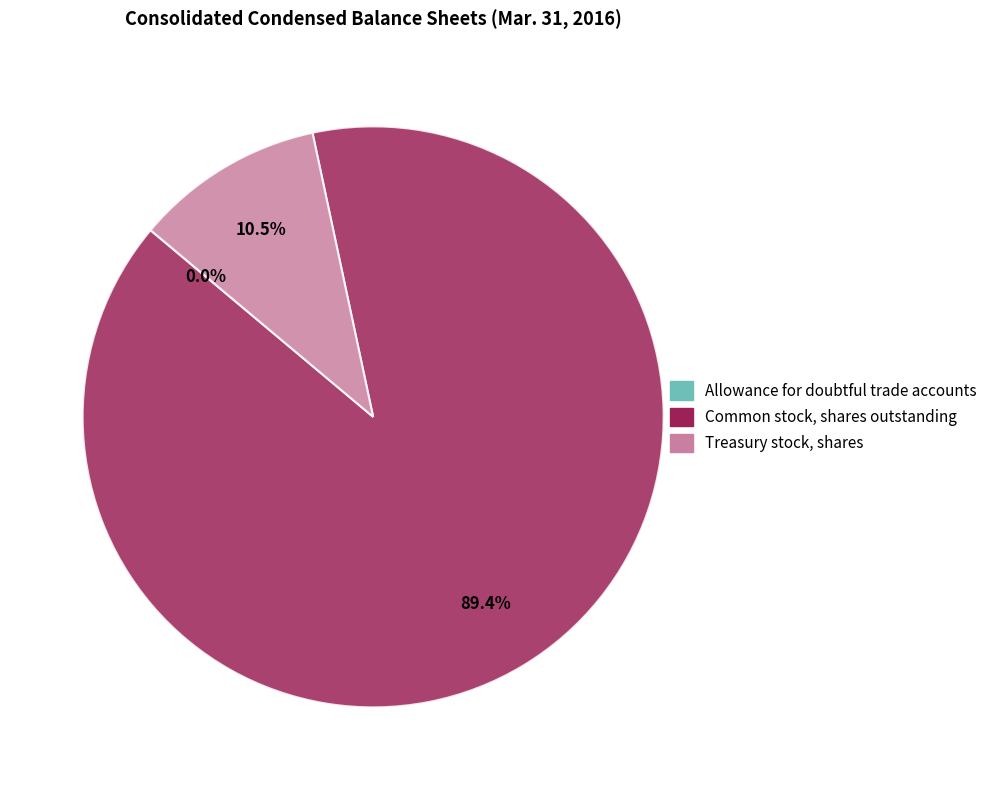

What percentage is NOT represented by Treasury stock, shares?

89.5%